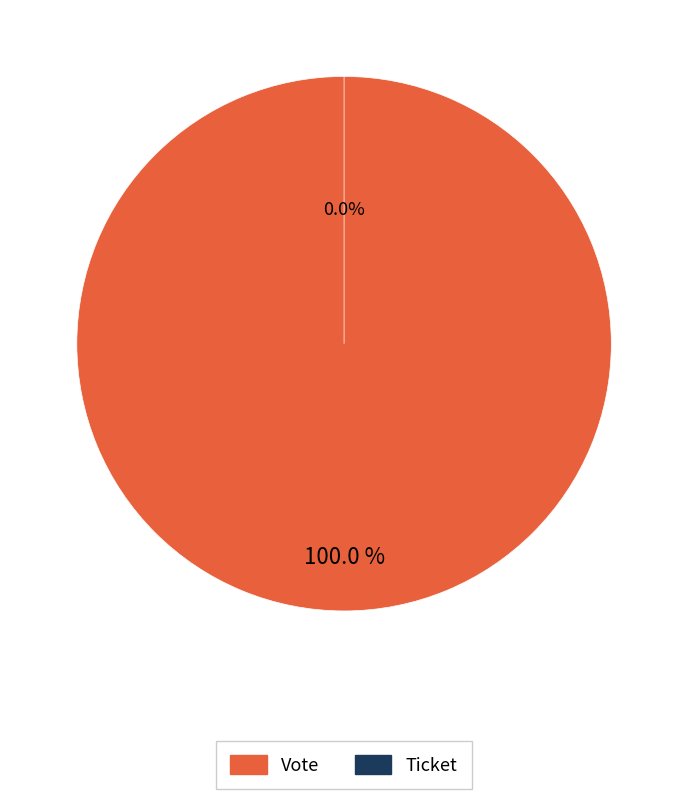

Do Vote and Ticket together represent more than half of the pie?

Yes